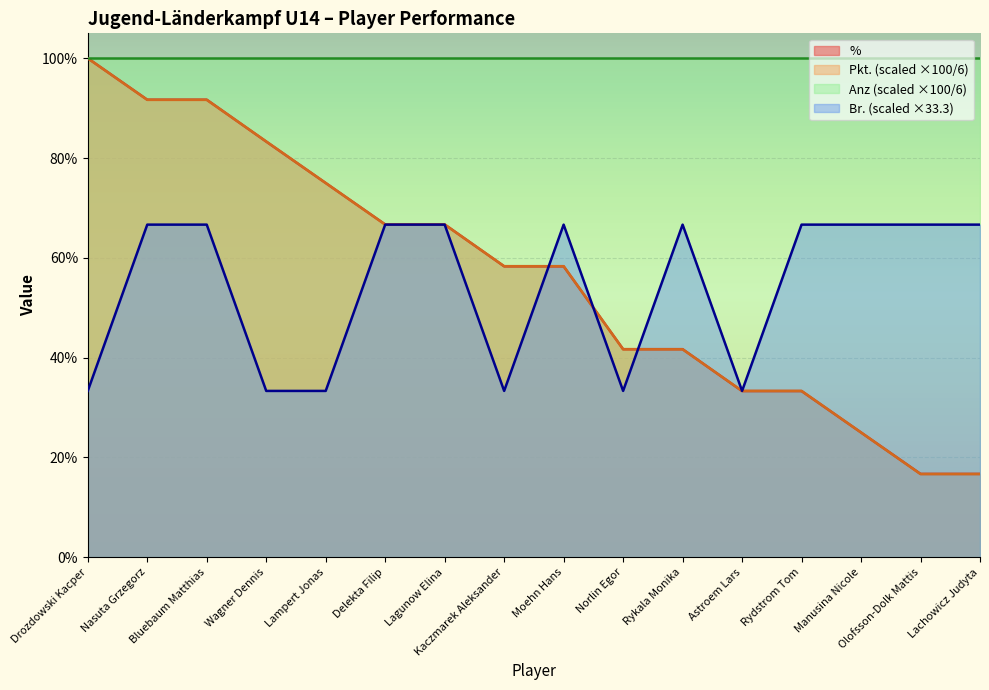

What is the difference between the maximum and minimum values in the Br. series?

33.3